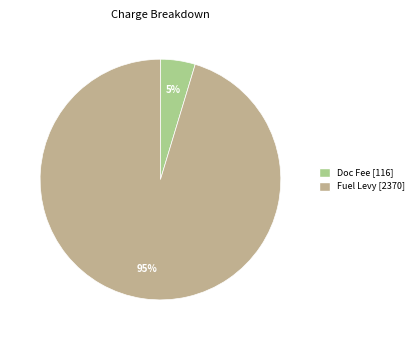

To the nearest percent, what is the average slice percentage?

50%